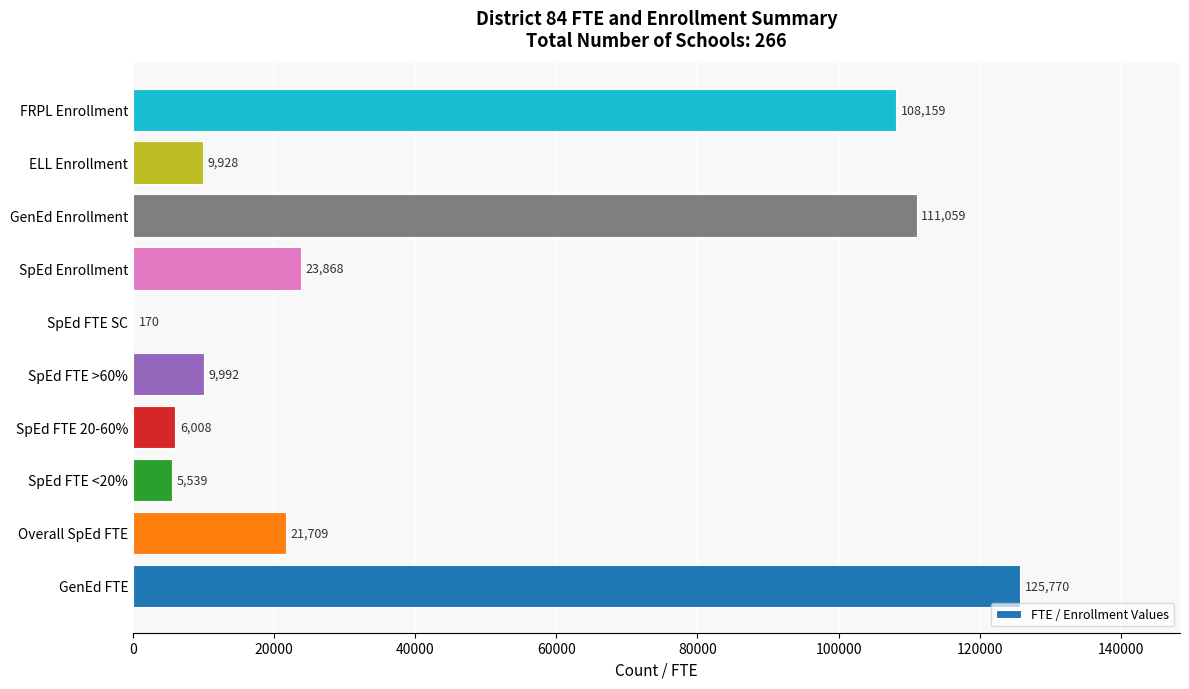

Where is the data nearest to the value 62969?

SpEd Enrollment